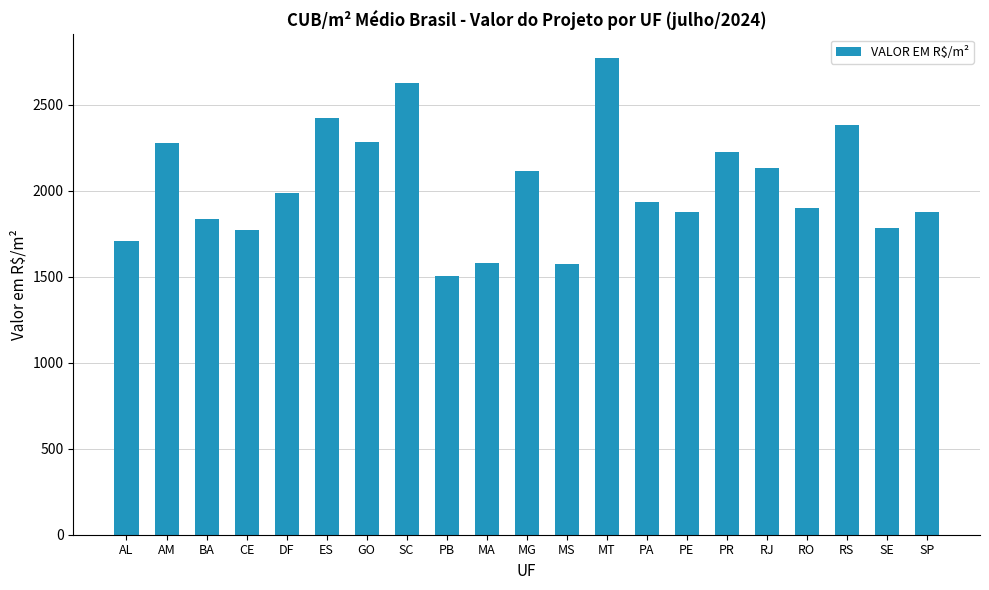

Is it true that the value at PR is 2895.0?

False